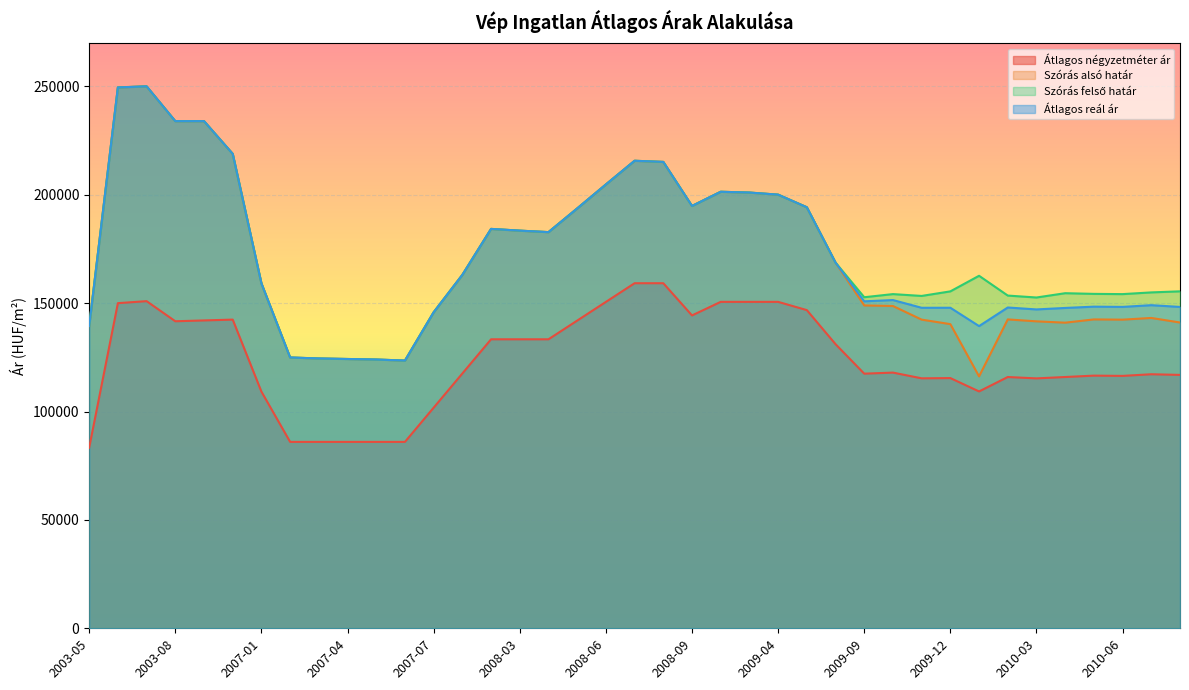

Reading left to right, transcribe all the data shown in this chart.

Átlagos négyzetméter ár: 83333	150000	150926	141650	142031	142412	109185	86000	86000	86000	86000	86000	101778	117555	133333	133333	133333	141955	150578	159200	159200	144338	150600	150600	150600	146792	131081	117471	117964	115321	115432	109268	115926	115295	115931	116567	116446	117201	116902
Szórás alsó határ: 139466	249530	250037	233968	233986	218886	159138	124934	124485	124241	123998	123515	145797	163066	184259	183457	182775	193694	204766	215695	215168	194843	201392	201027	200062	194245	168712	148950	148689	142404	140325	116211	142501	141611	140994	142500	142388	143178	141072
Szórás felső határ: 139466	249530	250037	233968	233986	218886	159138	124934	124485	124241	123998	123515	145797	163066	184259	183457	182775	193694	204766	215695	215168	194843	201392	201027	200062	194245	168712	152738	154177	153334	155441	162631	153501	152611	154594	154284	154172	154962	155454
Átlagos reál ár: 139466	249530	250037	233968	233986	218886	159138	124934	124485	124241	123998	123515	145797	163066	184259	183457	182775	193694	204766	215695	215168	194843	201392	201027	200062	194245	168712	150844	151433	147869	147883	139421	148001	147111	147794	148392	148280	149070	148263